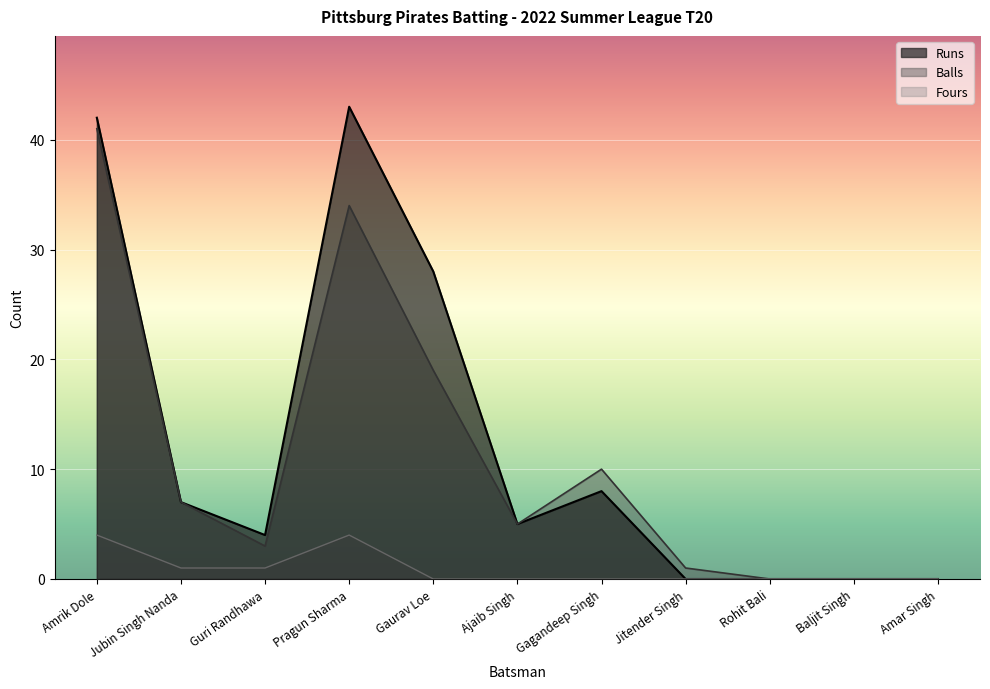

The value of Balls at Amar Singh is 21. True or false?

False